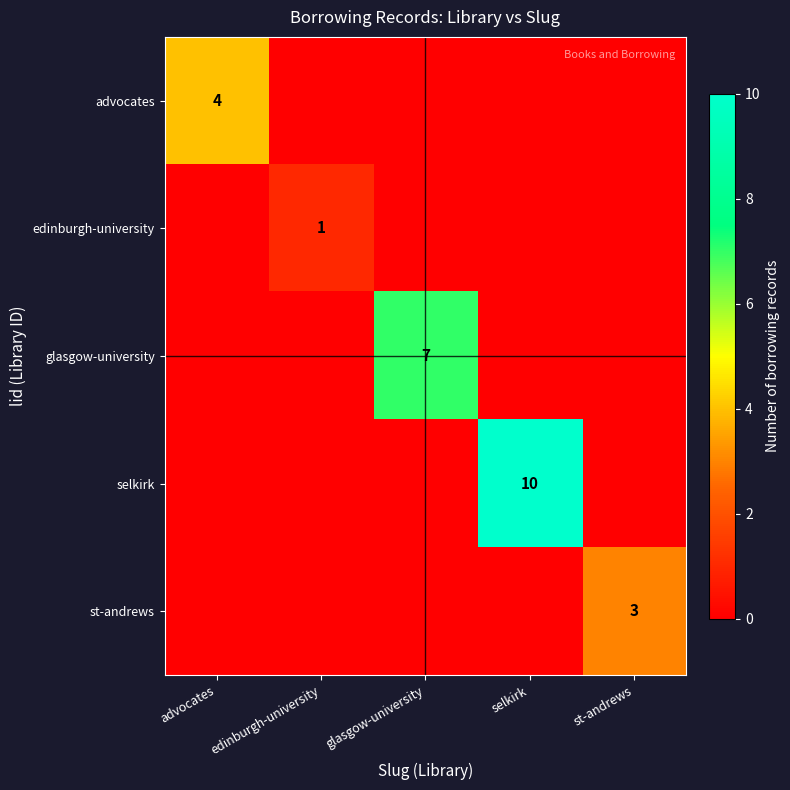

How many data points does each series have?

5